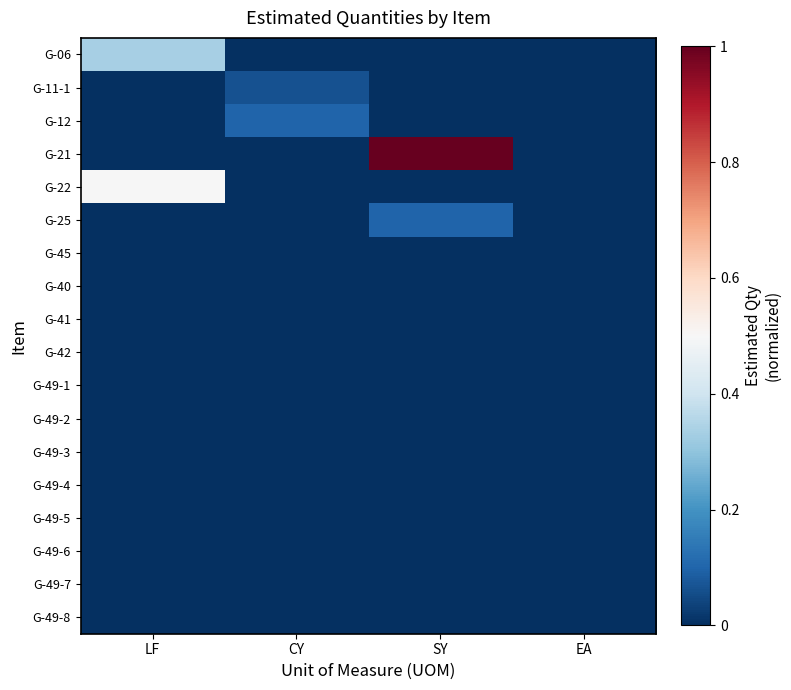

How many data points does each series have?

4